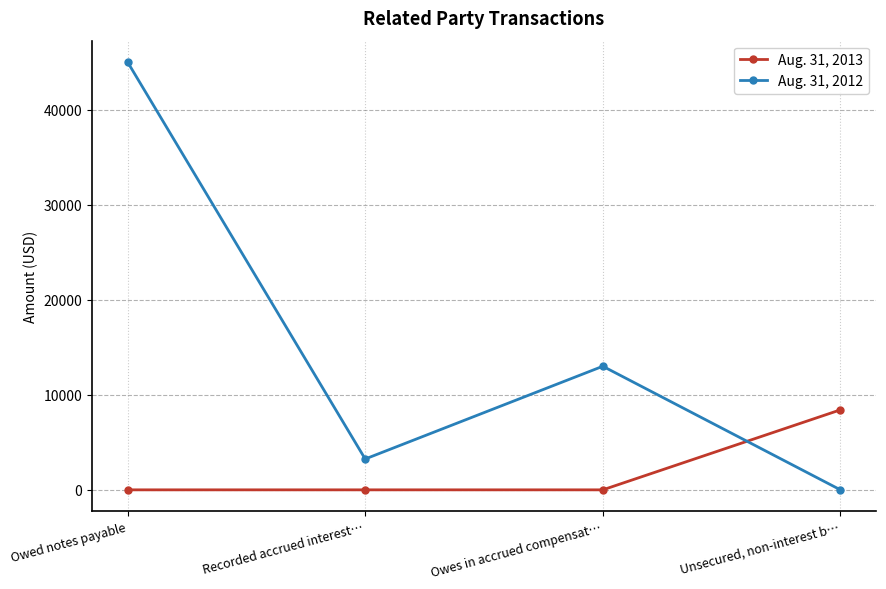

At how many categories does at least one series exceed 35119?

1